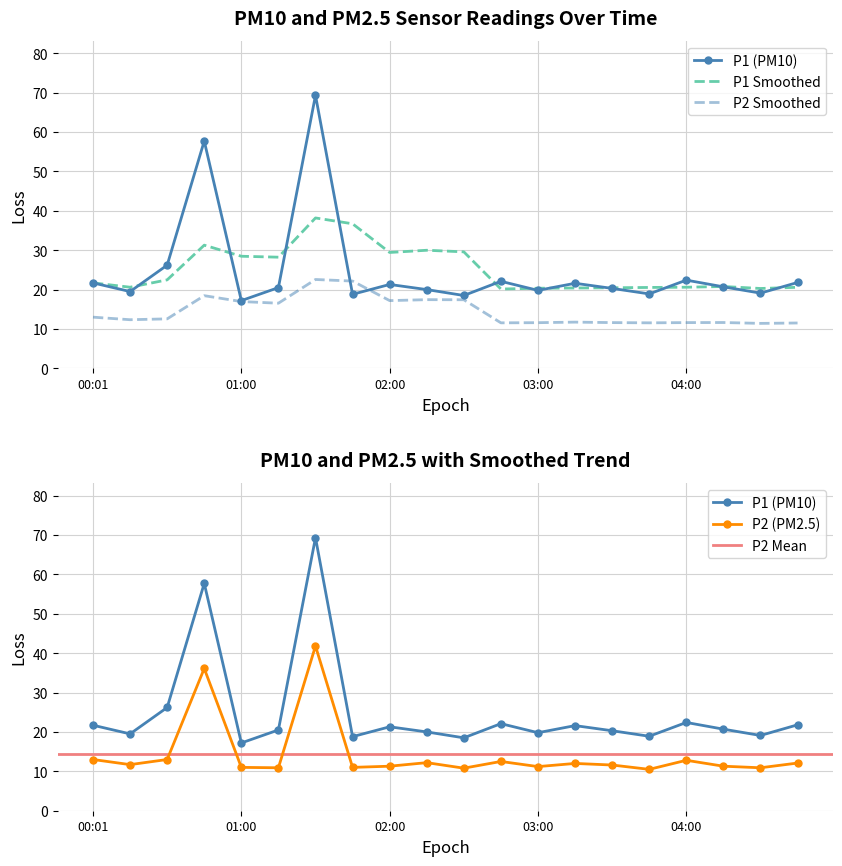

What is the label of the 3rd point from the left?

00:29